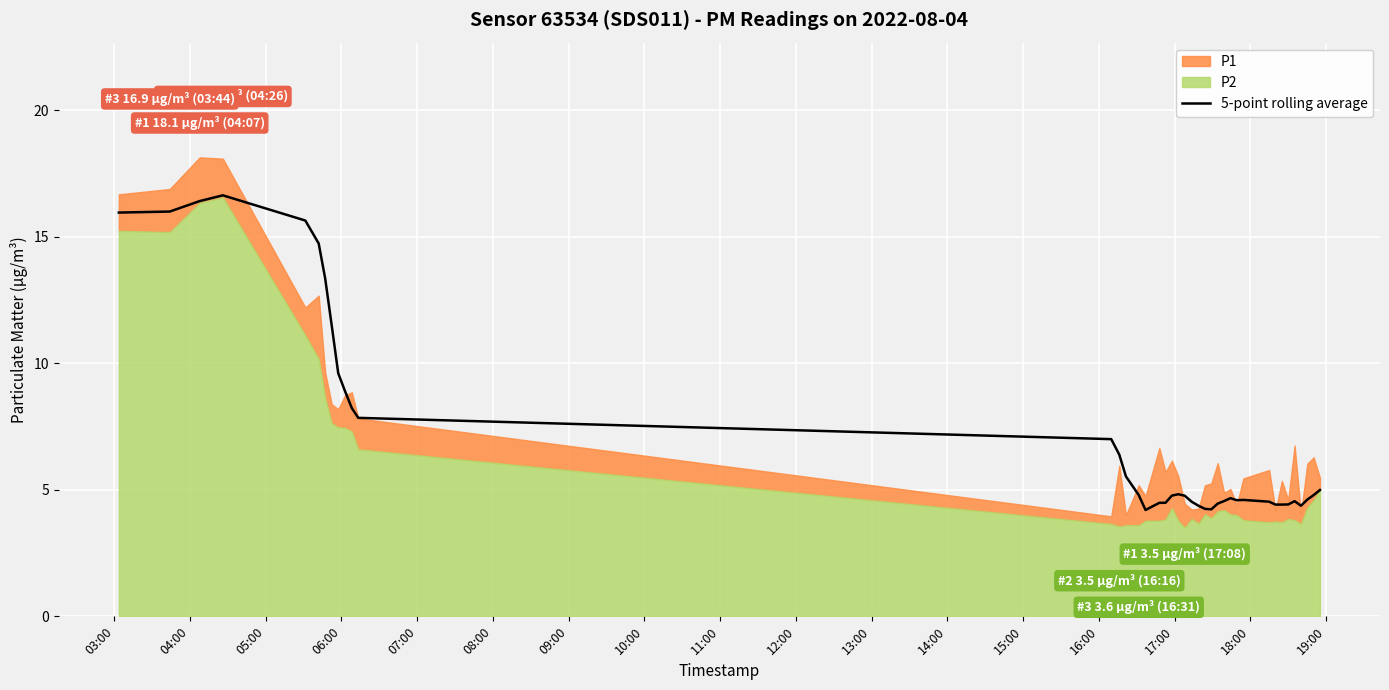

What is the maximum value for 5-point rolling average?

16.6